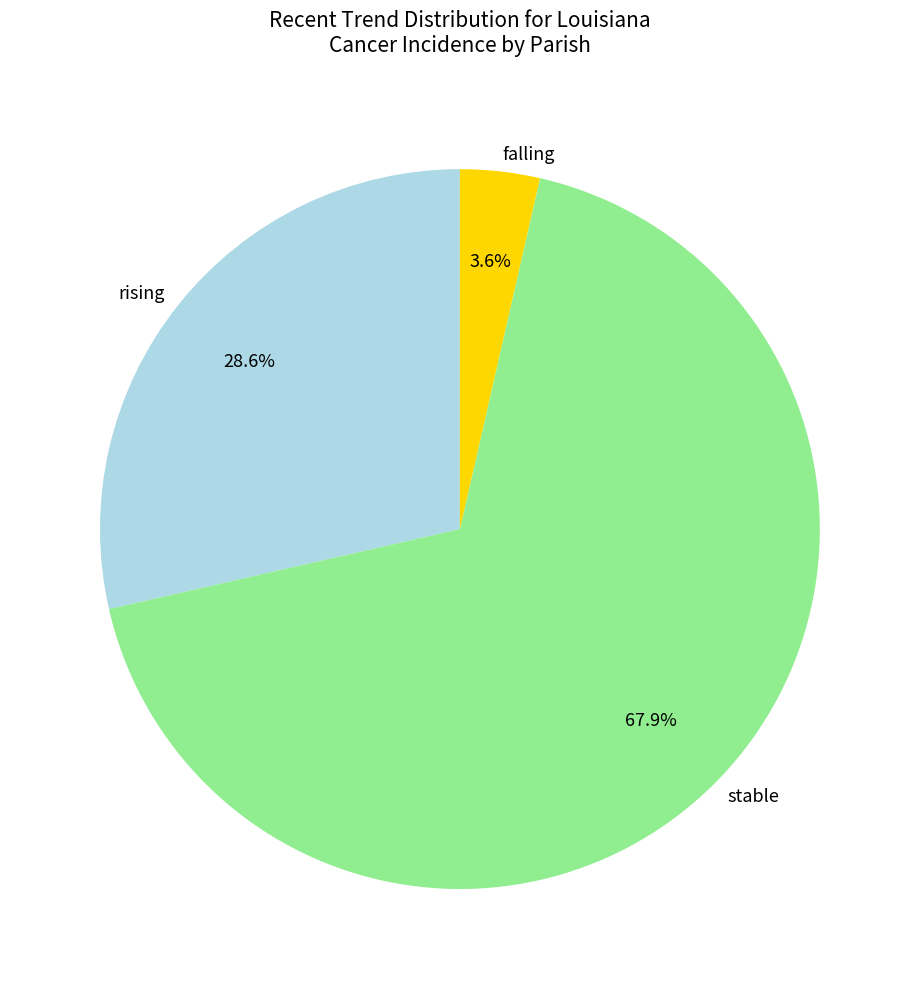

True or false: rising accounts for 40% of the total.

False